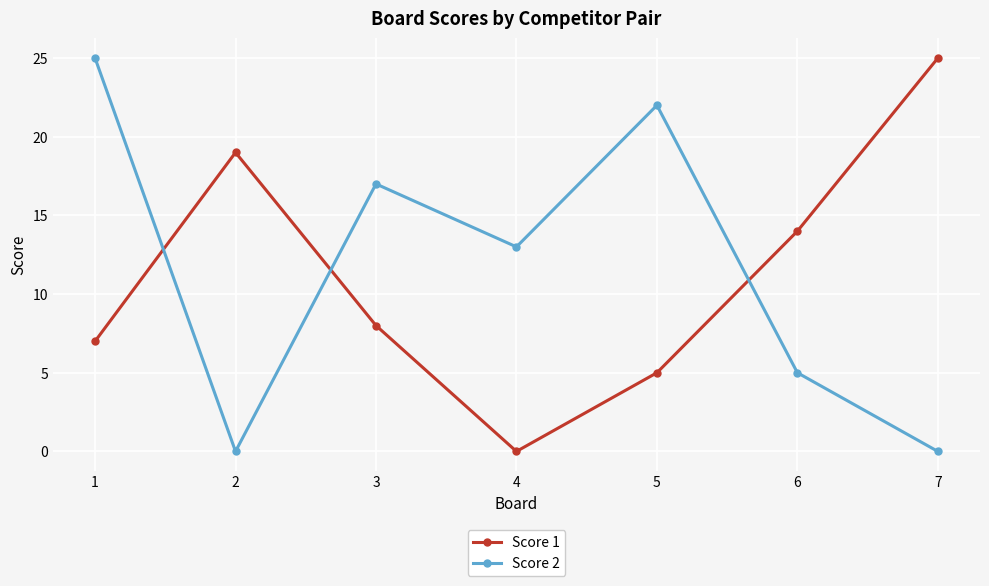

At which category is the sum across all series the highest?

1